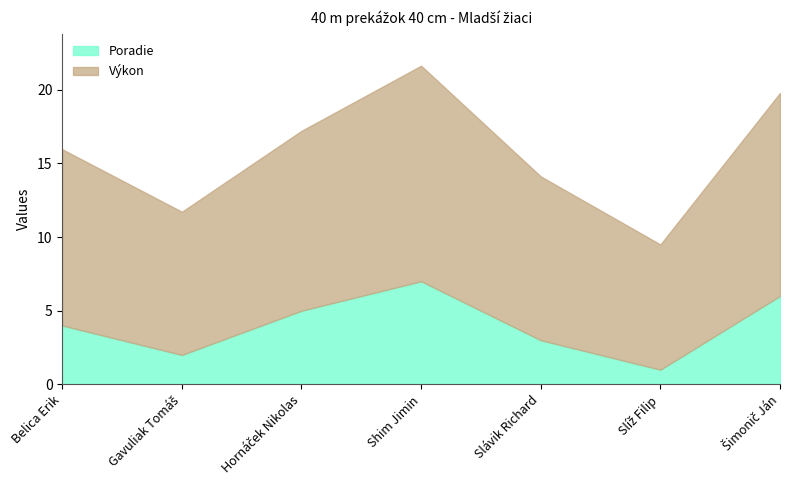

Reading left to right, list all the values displayed in this chart.

Poradie: 4.0	2.0	5.0	7.0	3.0	1.0	6.0
Výkon: 12.0	9.7	12.2	14.6	11.1	8.5	13.8